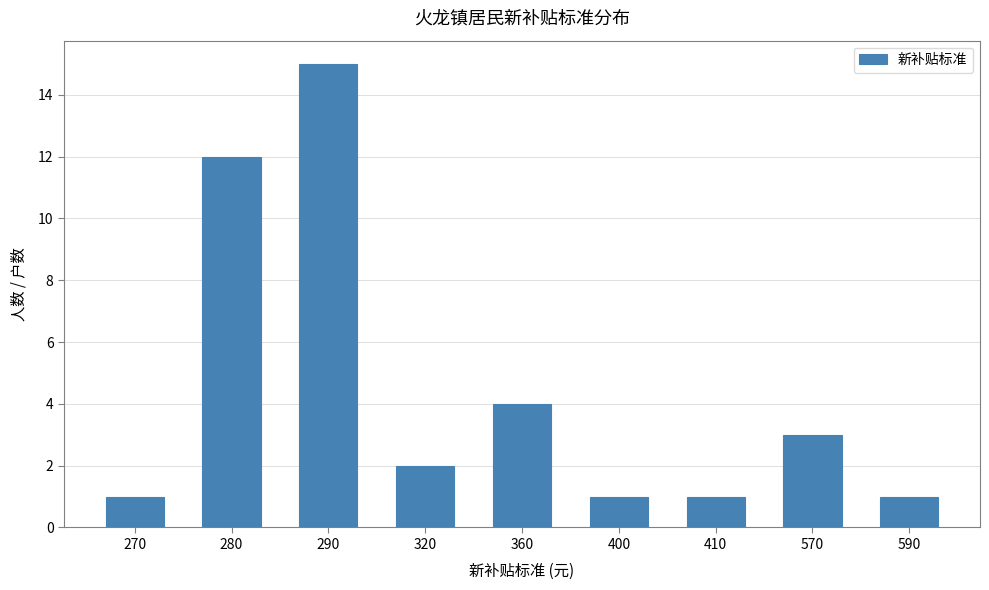

What is the sum of the values at 570 and 320?

5